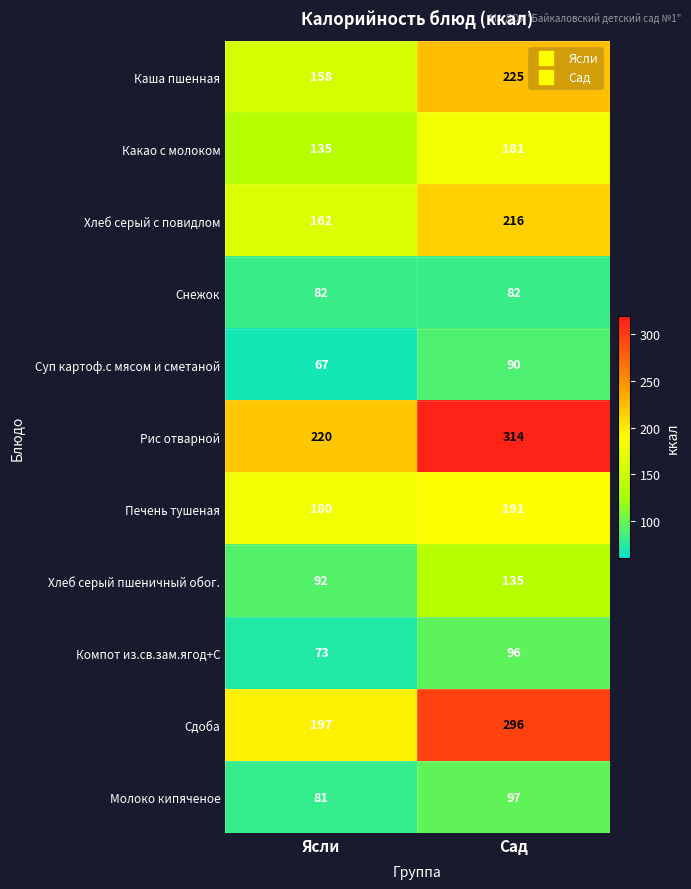

Is it true that Хлеб серый пшеничный обог. equals 135 at Сад?

True